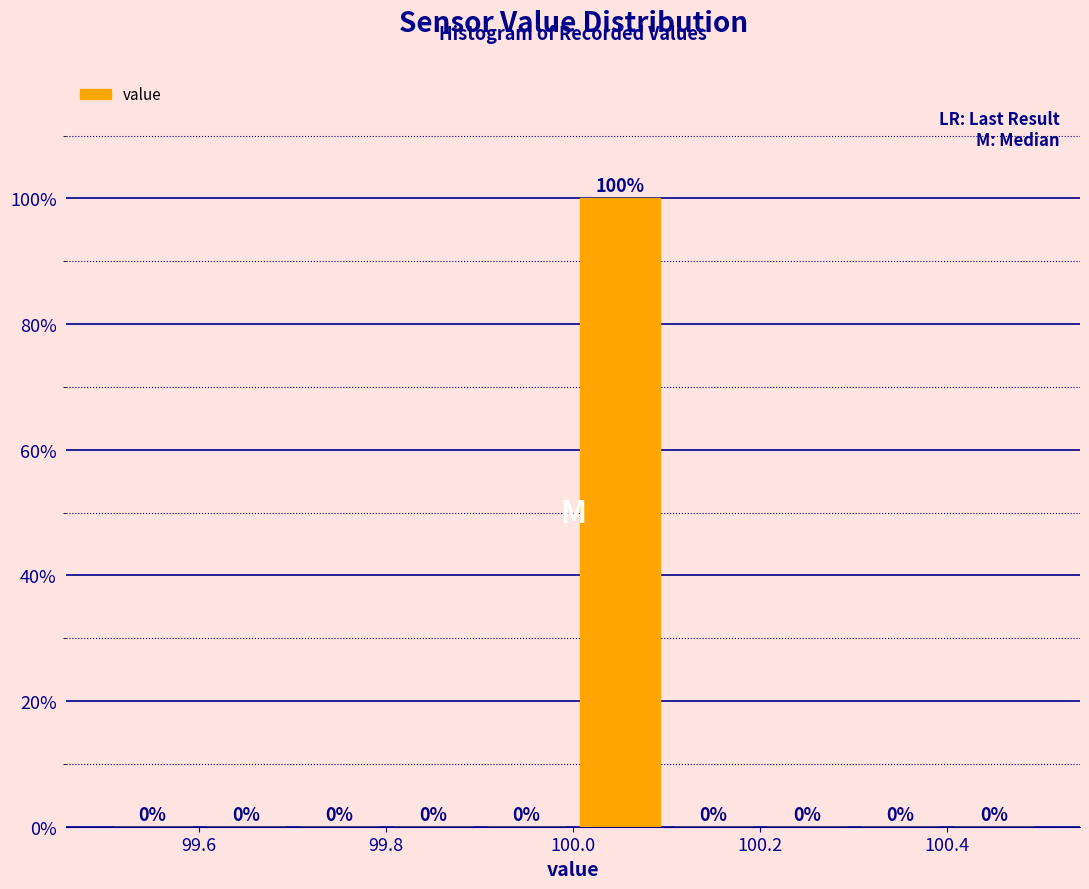

Reading left to right, list every bar in this chart as the range it spans on the x-axis followed by its height.

99.5 to 99.6: 0
99.6 to 99.7: 0
99.7 to 99.8: 0
99.8 to 99.9: 0
99.9 to 100.0: 0
100.0 to 100.1: 100
100.1 to 100.2: 0
100.2 to 100.3: 0
100.3 to 100.4: 0
100.4 to 100.5: 0